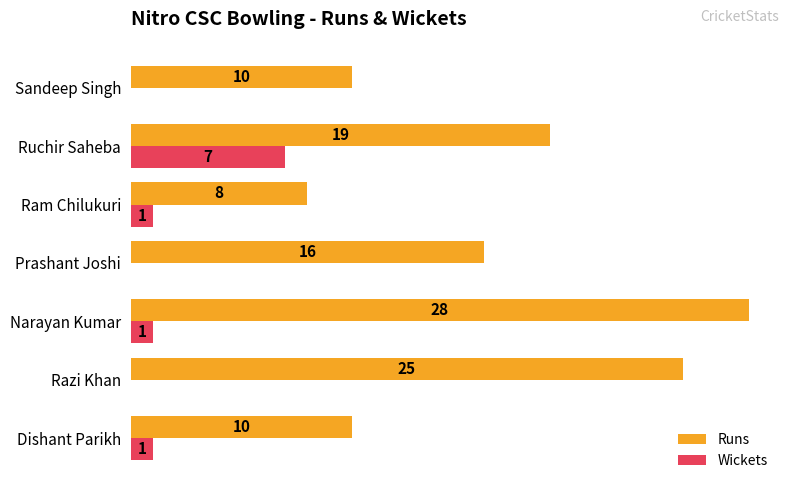

Which series changed the most between Razi Khan and Narayan Kumar?

Runs